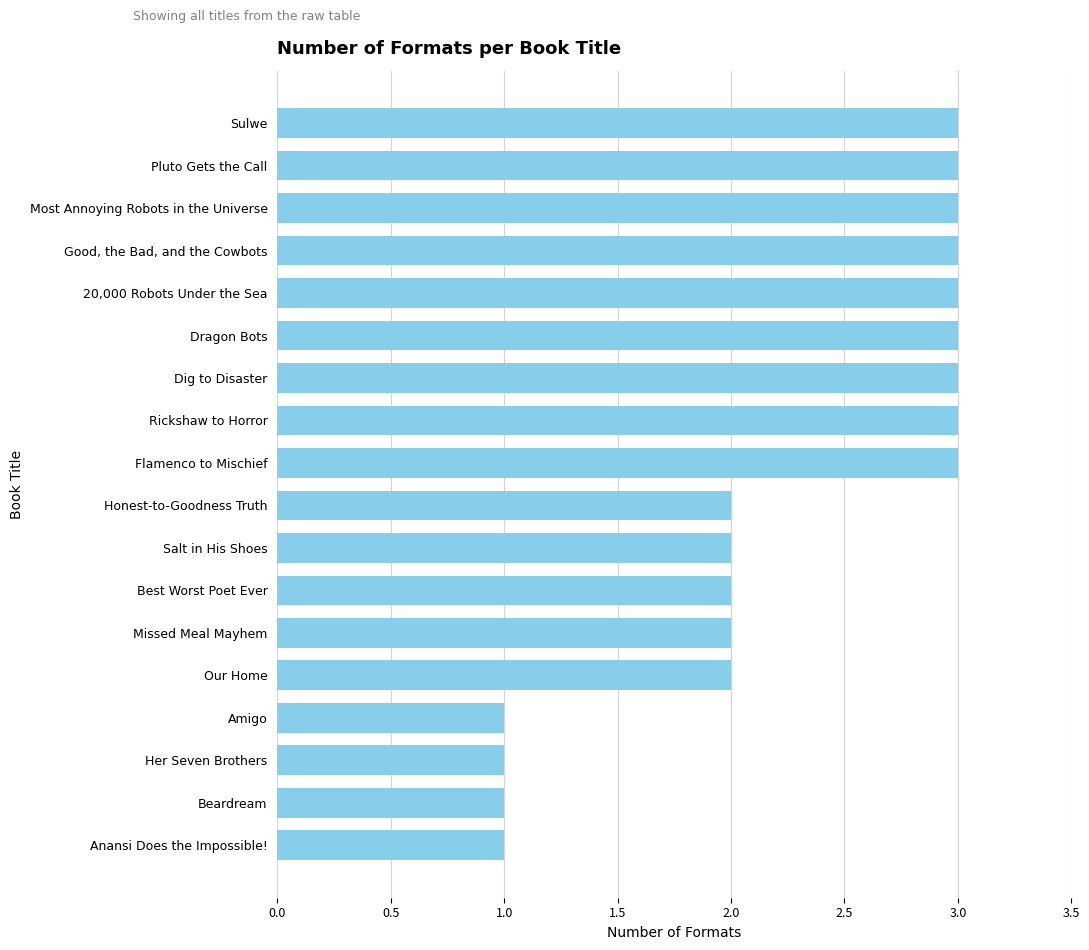

How many data points are less than 3?

9